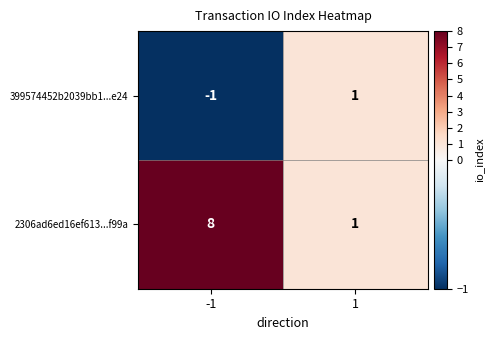

At which category is the sum across all series the highest?

-1